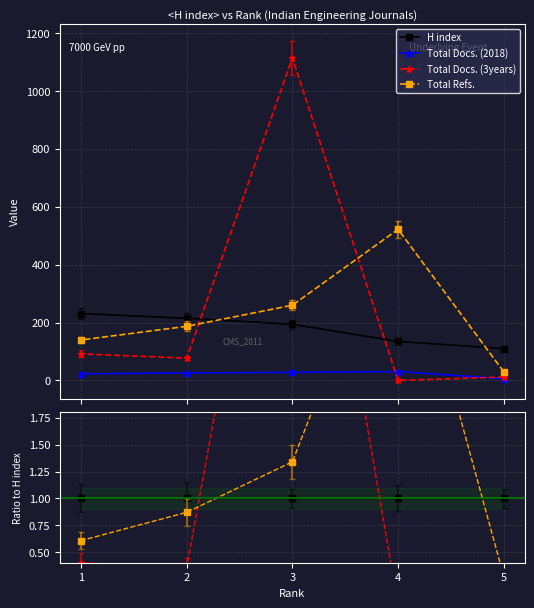

True or false: Total Docs. (2018) and Total Refs. cross at least once.

False